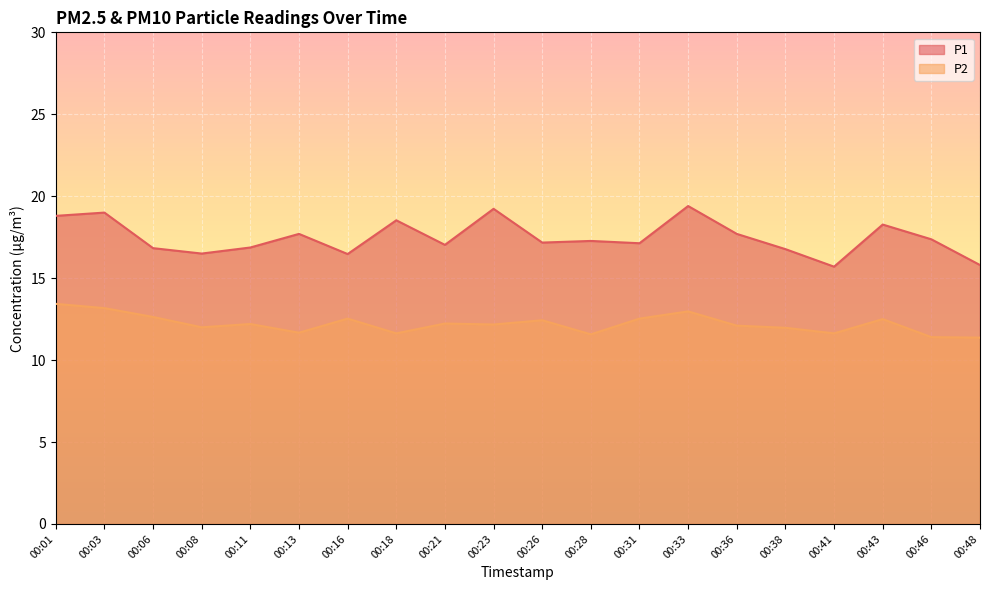

Reading left to right, extract all data points from this chart.

P1: 18.8	19.0	16.8	16.5	16.9	17.7	16.5	18.5	17.0	19.2	17.2	17.3	17.1	19.4	17.7	16.8	15.7	18.3	17.4	15.8
P2: 13.4	13.2	12.6	12.0	12.2	11.7	12.5	11.6	12.2	12.2	12.4	11.6	12.5	13.0	12.1	12.0	11.6	12.5	11.4	11.4